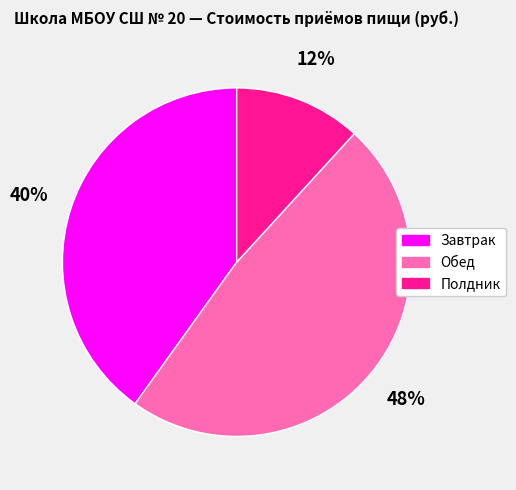

What is the ratio of the value at Полдник to the value at Завтрак?

0.3